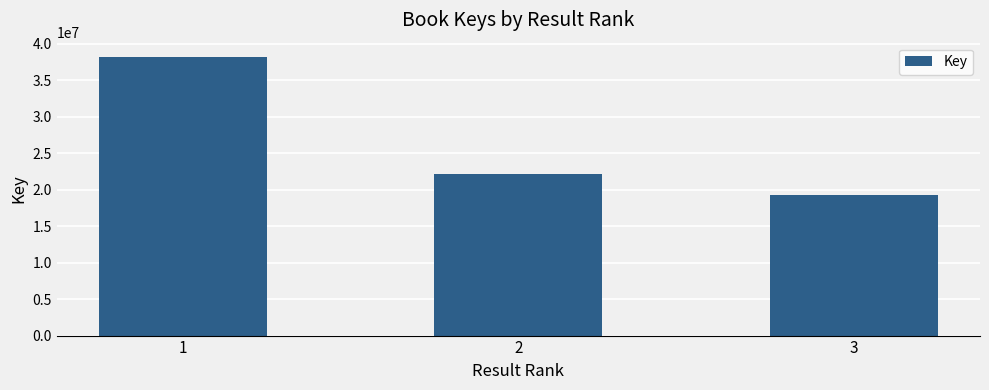

Which label corresponds to the largest value in the chart?

1